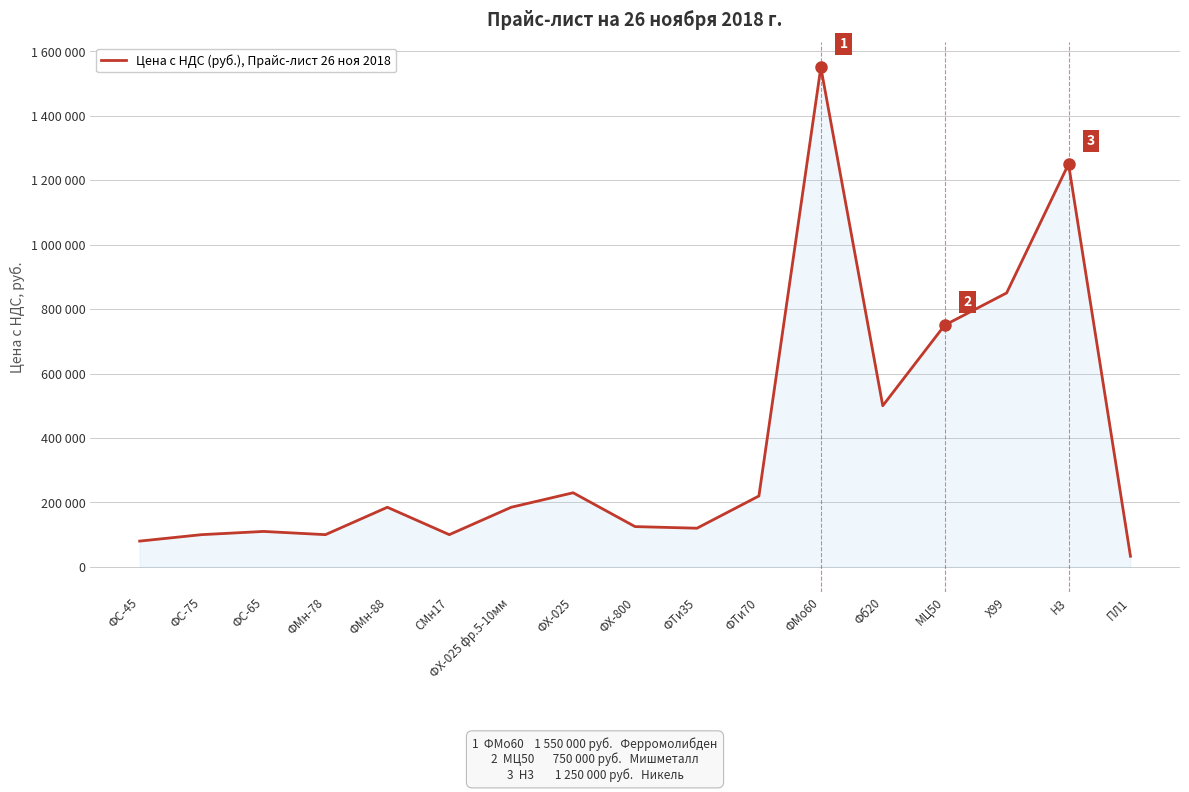

Does the chart display data point markers on the line(s)?

No